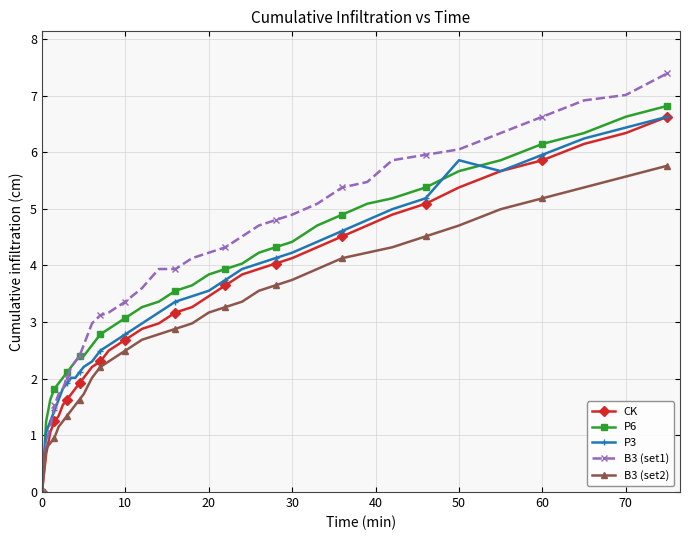

What is the value of the P3 point at the 27th from the left?

4.4